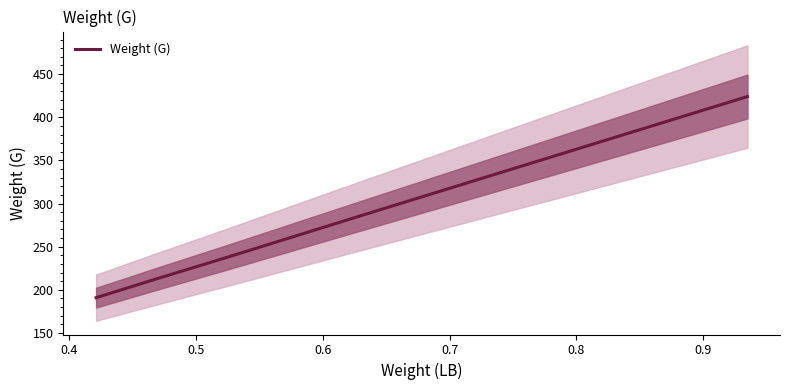

What is the sum of all values?

2319.7